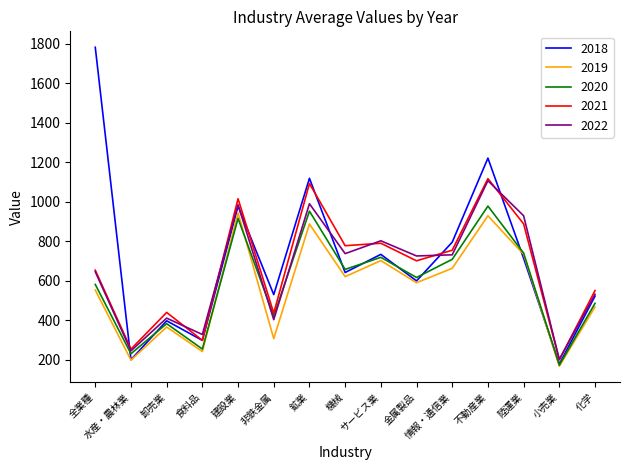

Where is the first local maximum for 2020?

卸売業